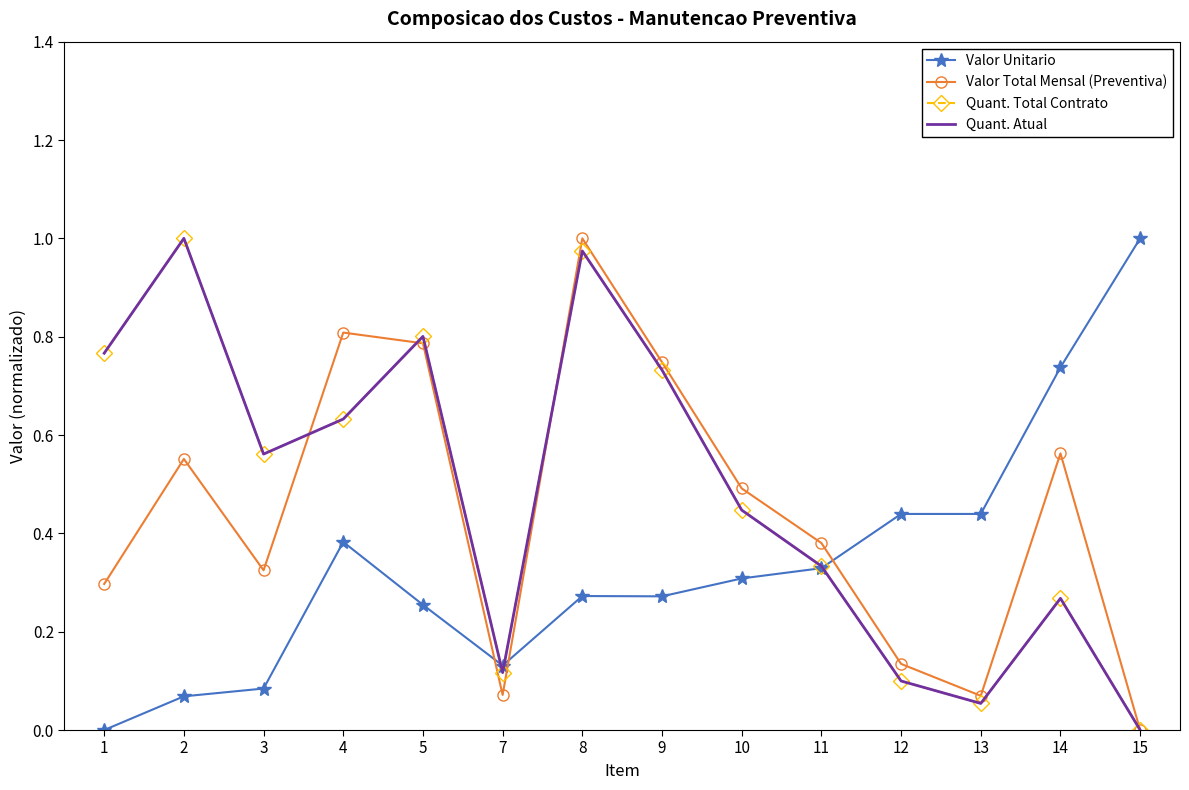

What is the difference between the maximum and second lowest values in the Valor Total Mensal (Preventiva) series?

0.9